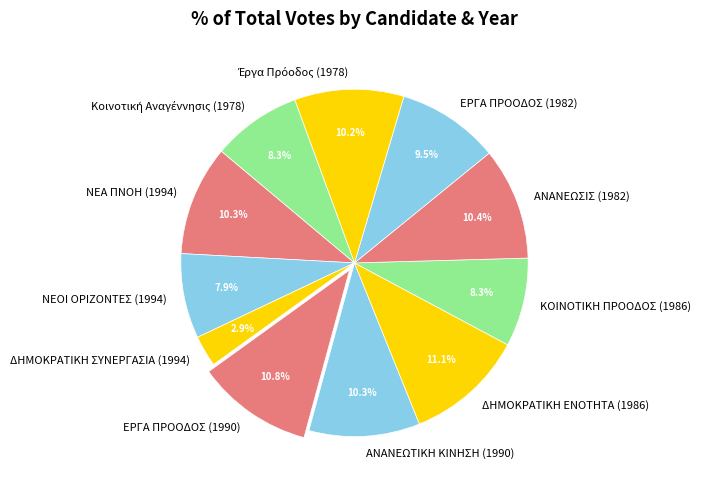

Do ΔΗΜΟΚΡΑΤΙΚΗ ΕΝΟΤΗΤΑ (1986) and ΕΡΓΑ ΠΡΟΟΔΟΣ (1990) together represent more than half of the pie?

No